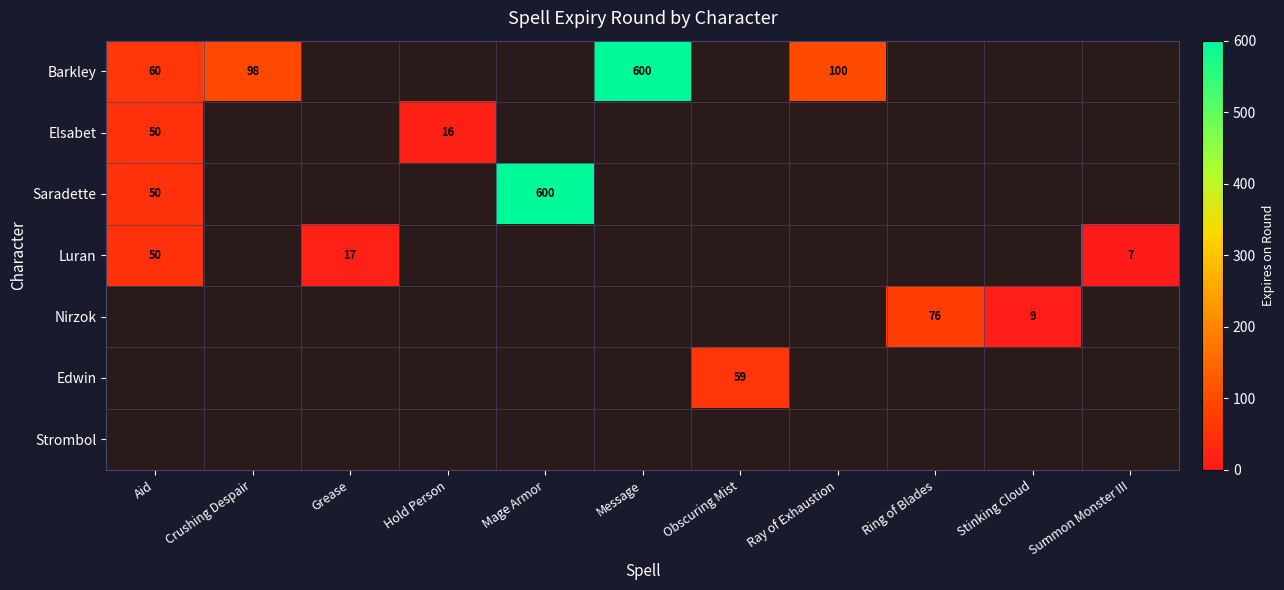

Where is Barkley nearest to the value 330?

Ray of Exhaustion